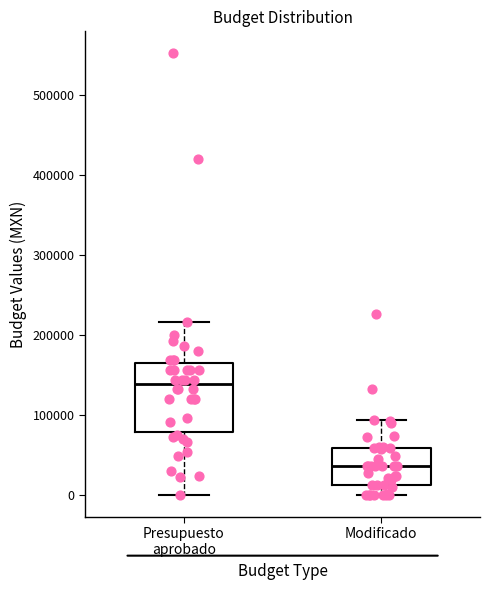

Where is the lower edge of the box for Presupuesto aprobado on the y-axis? The values are not printed on the chart, so give them approximately, as read against the axis.

80000